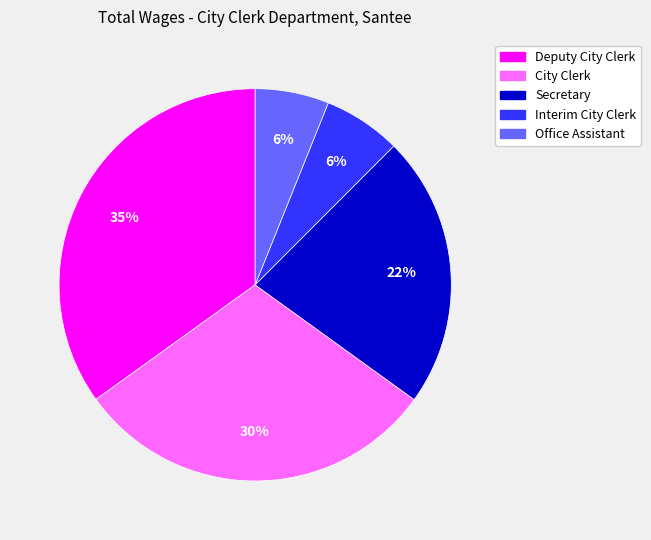

Do City Clerk and Office Assistant together represent more than half of the pie?

No